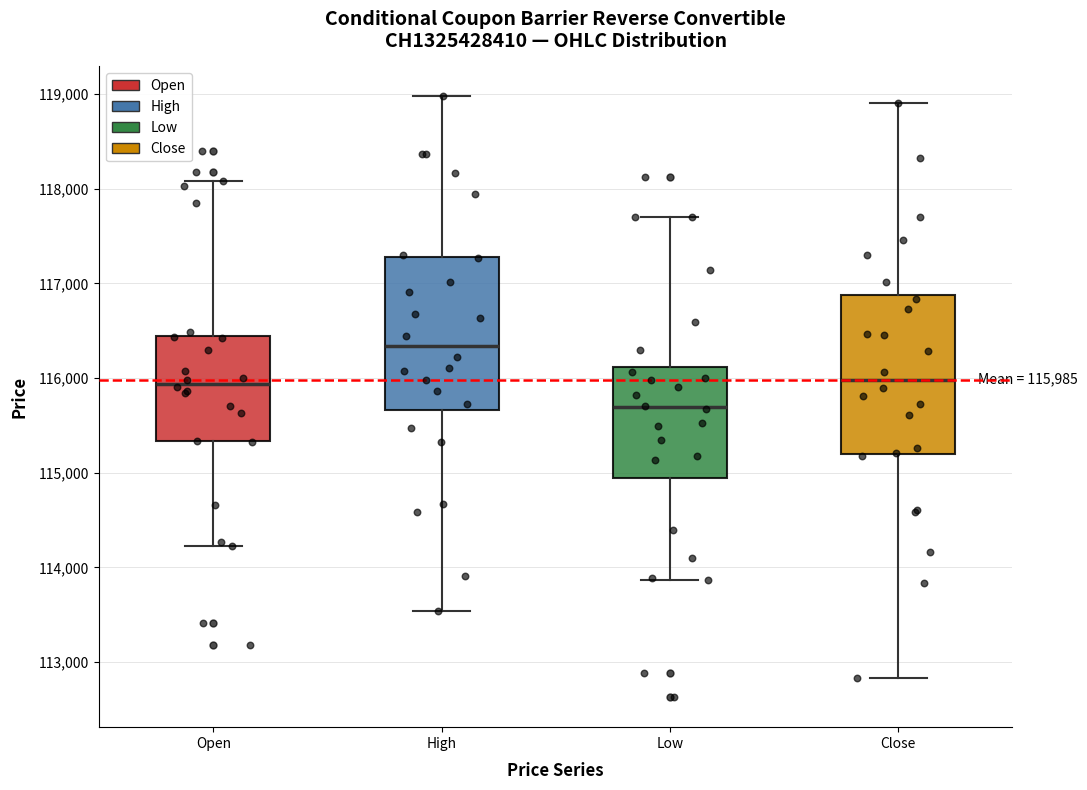

Which box has the lowest median line?

Low